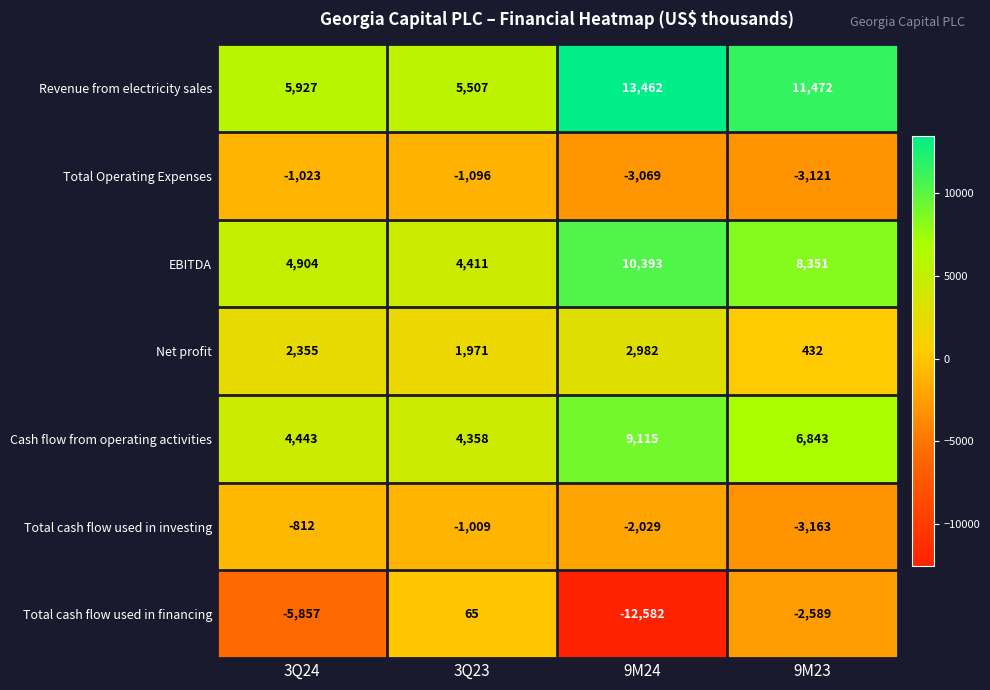

Which category has the lowest value across all series?

9M24